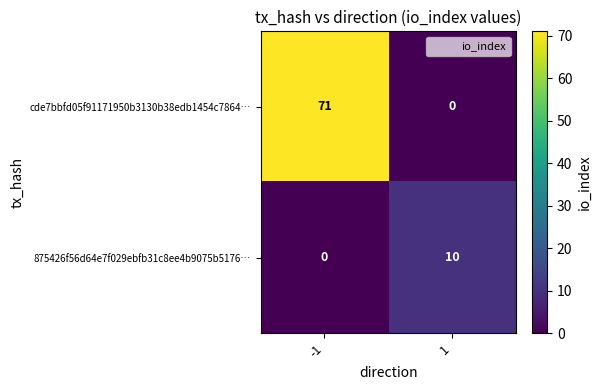

Which label corresponds to the largest value in the chart?

-1